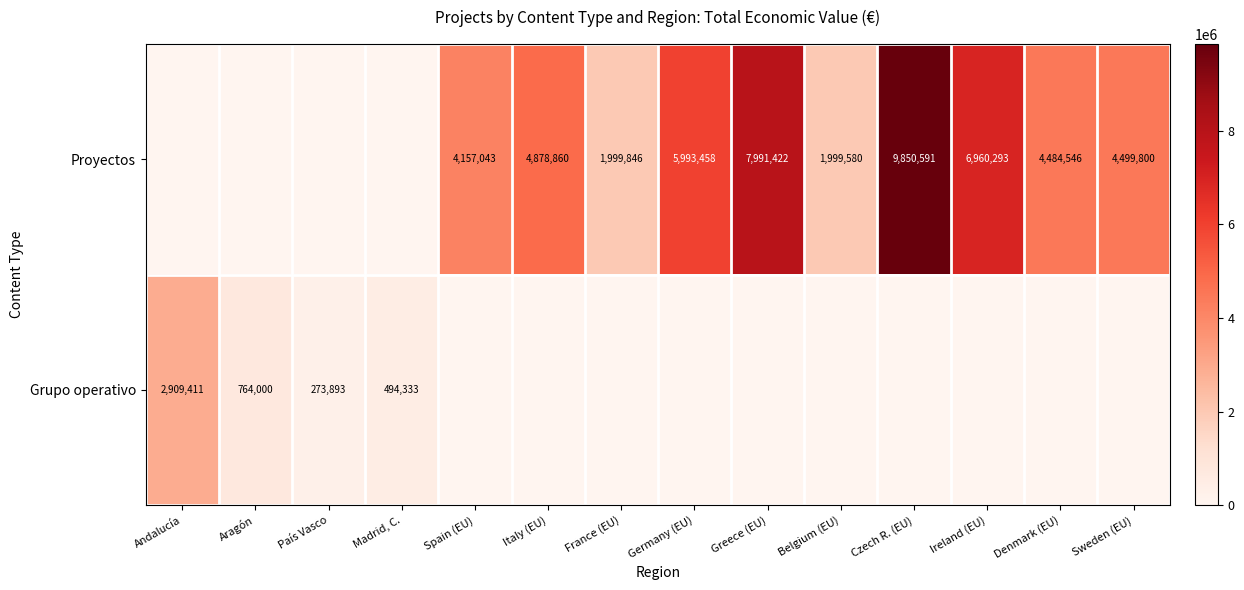

Is it true that Proyectos equals 3658130 at Czech R. (EU)?

False